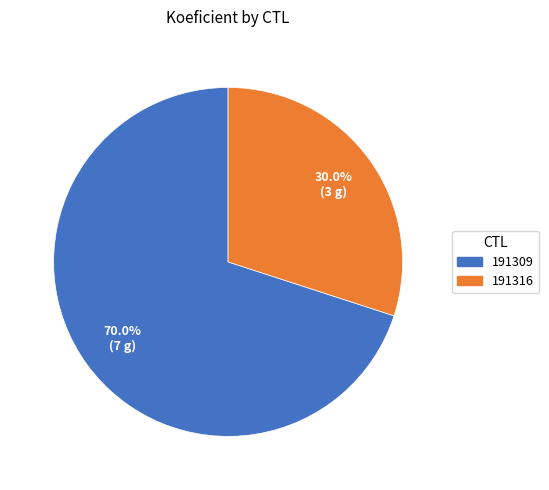

Combined, what portion of the pie is 191309 and 191316?

100.0%